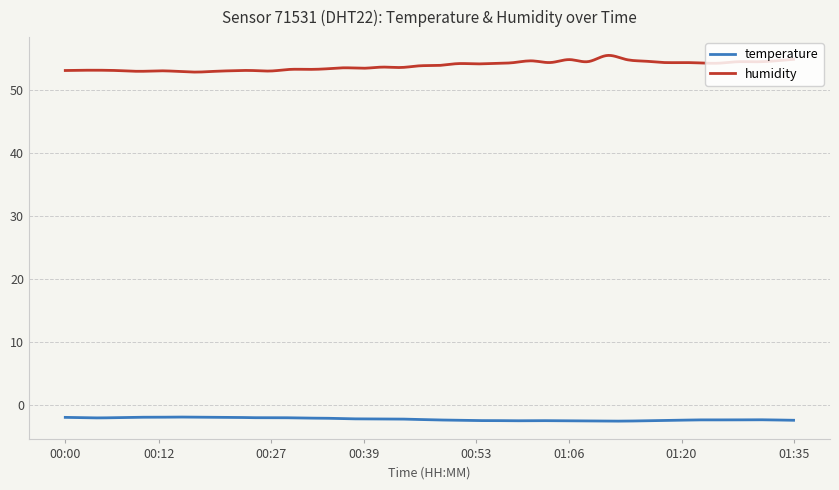

Which series has the largest total across all categories?

humidity